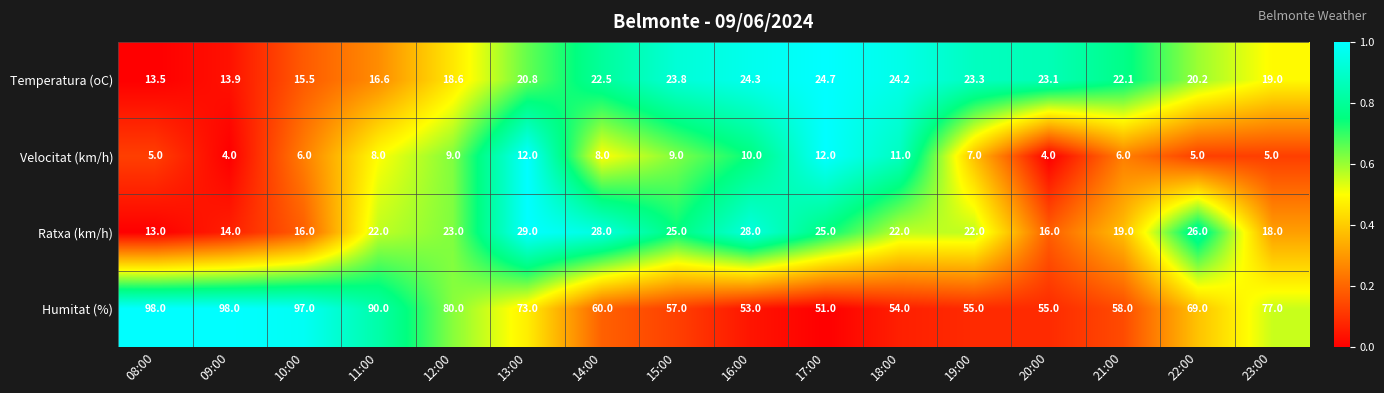

Which series has the largest total across all categories?

Humitat (%)